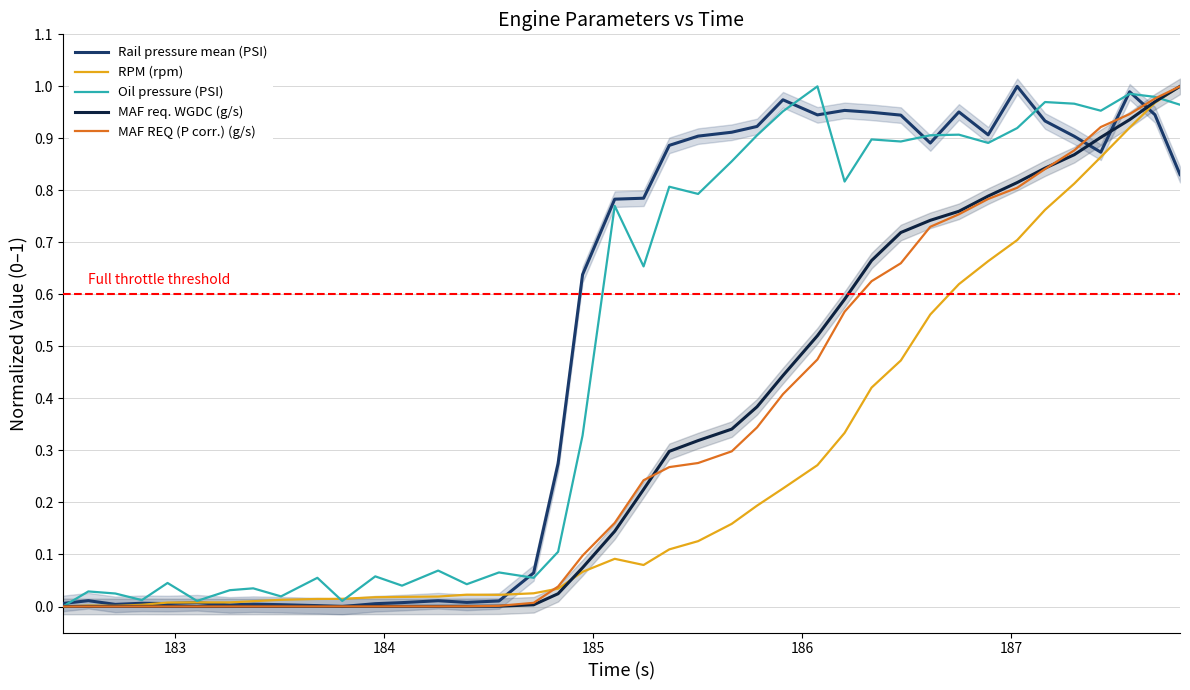

Is this an area chart (filled region under the line)?

No